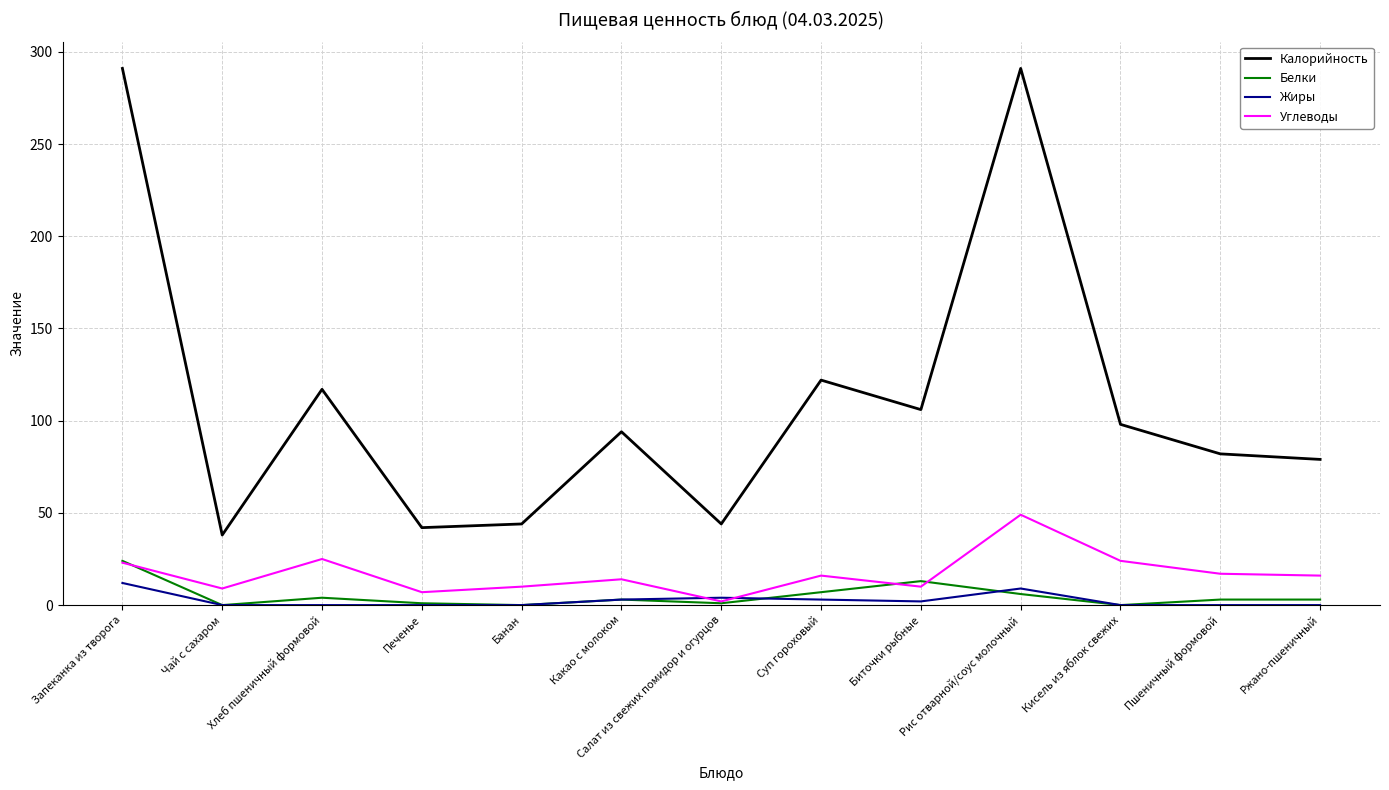

What are all the series names shown in the legend?

Калорийность, Белки, Жиры, Углеводы